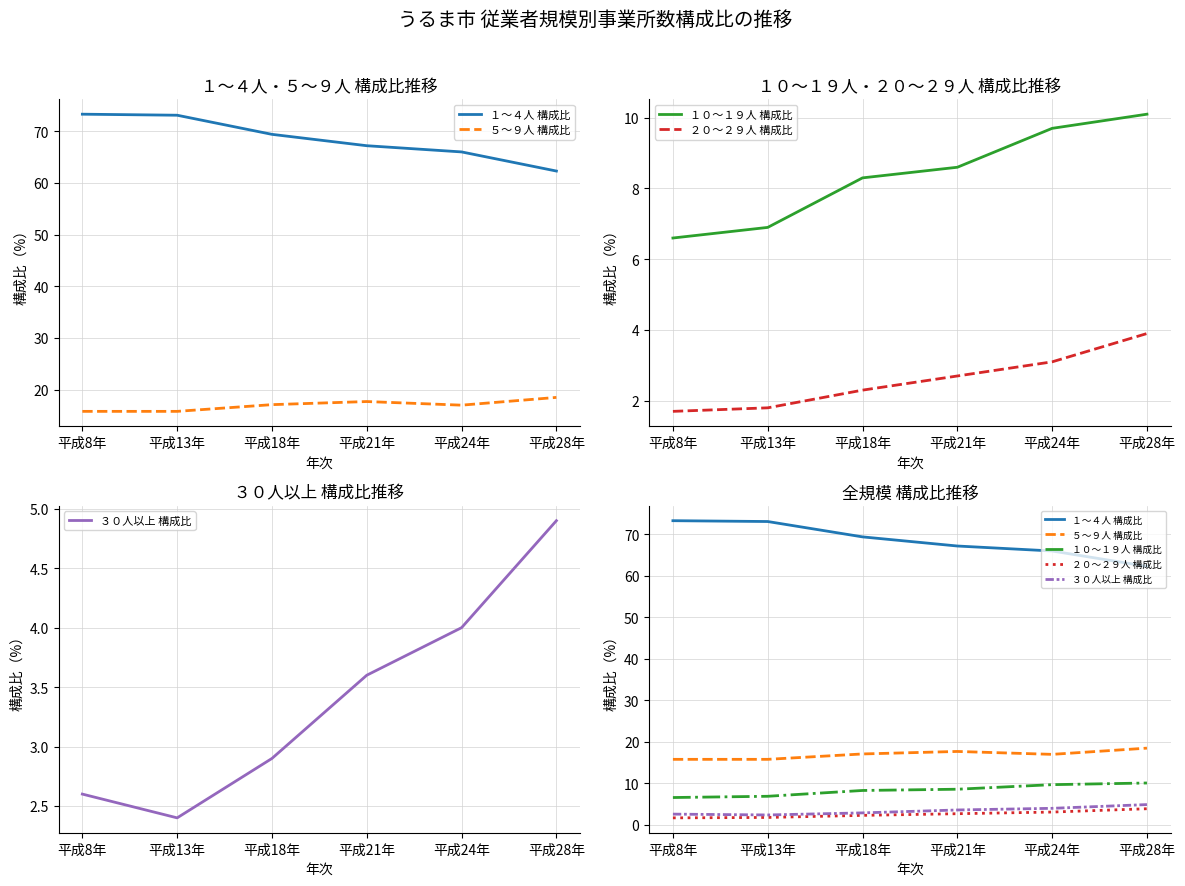

Rank the categories by １～４人 構成比 value from lowest to highest.

平成28年, 平成24年, 平成21年, 平成18年, 平成13年, 平成8年